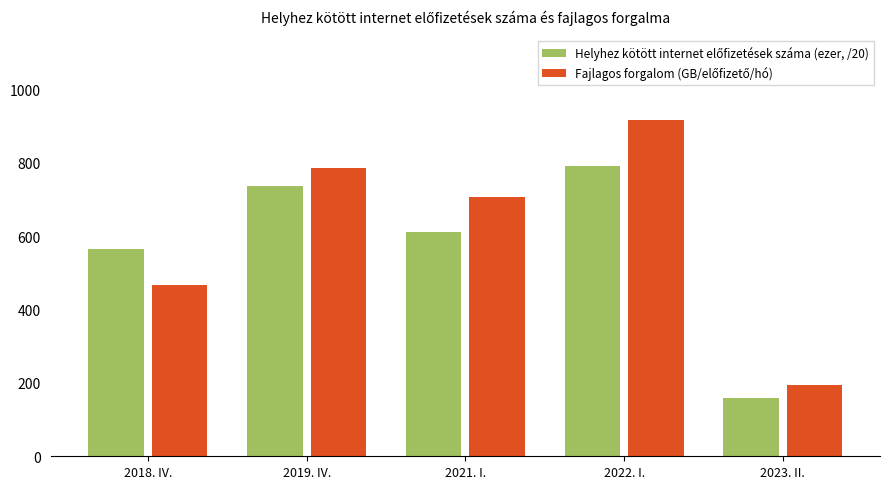

What position from the left is 2019. IV.?

2